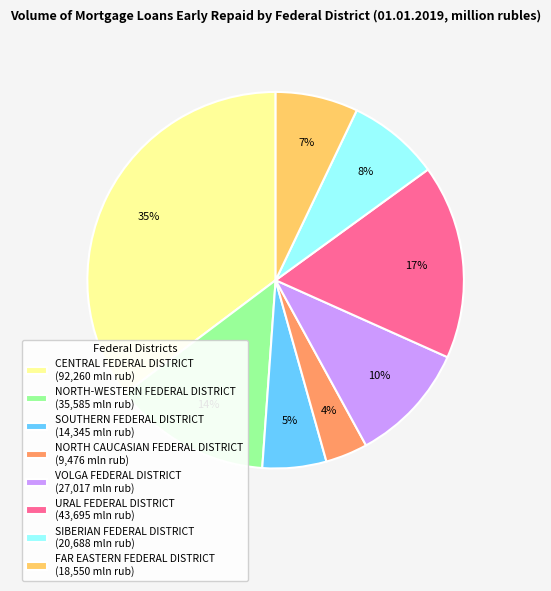

Which category has the biggest portion of the pie?

CENTRAL FEDERAL DISTRICT